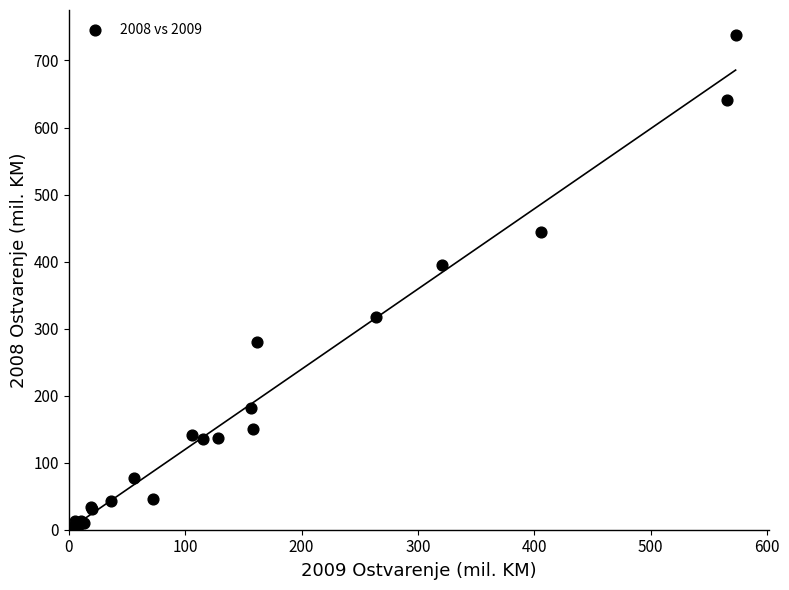

What Y value in the scatter plot is closest to 369?

394.3